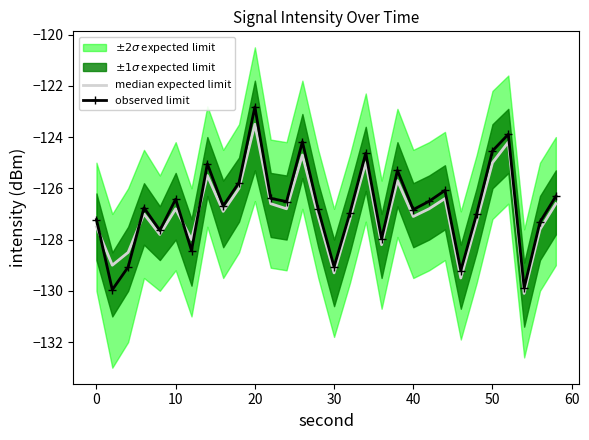

What is the highest value of the observed limit series?

-122.8